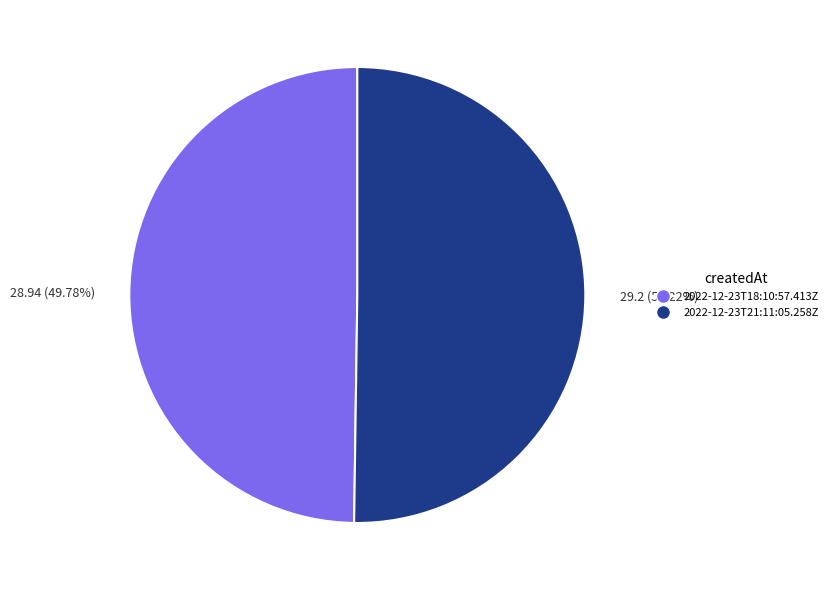

Do 2022-12-23T18:10:57.413Z and 2022-12-23T21:11:05.258Z together represent more than half of the pie?

Yes